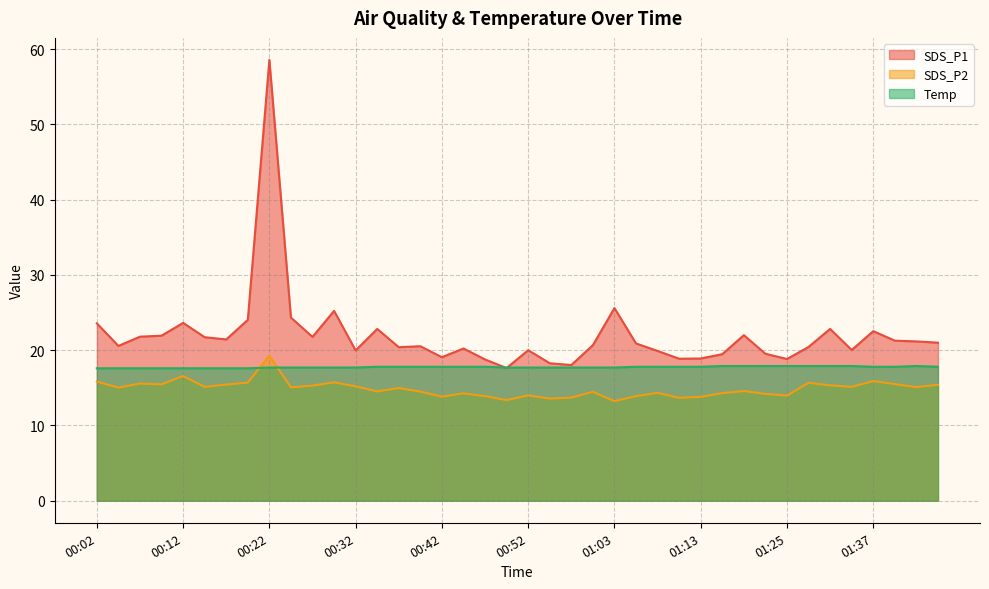

What are all the series names shown in the legend?

SDS_P1, SDS_P2, Temp